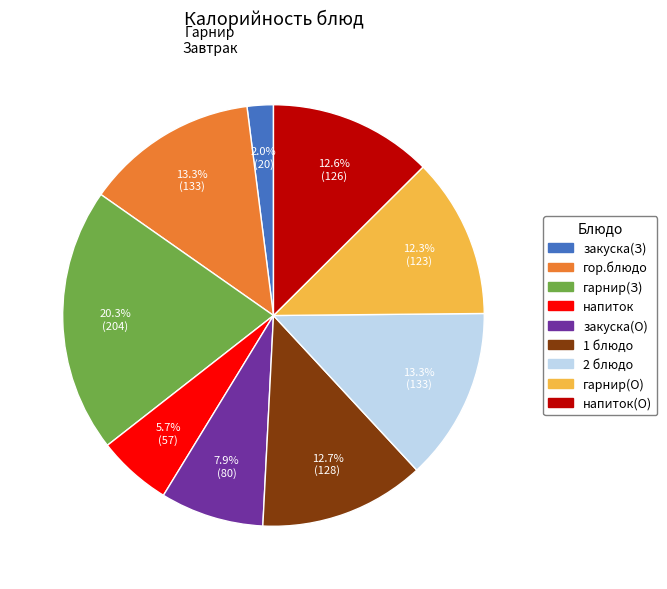

To the nearest percent, what is the difference between the largest and smallest slice percentages?

18%